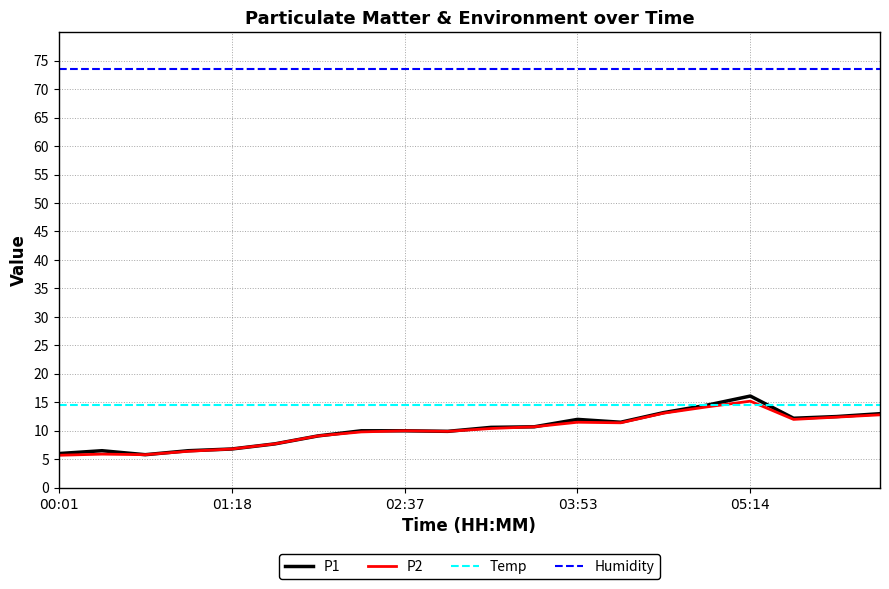

True or false: Temp and Humidity intersect in this chart.

False